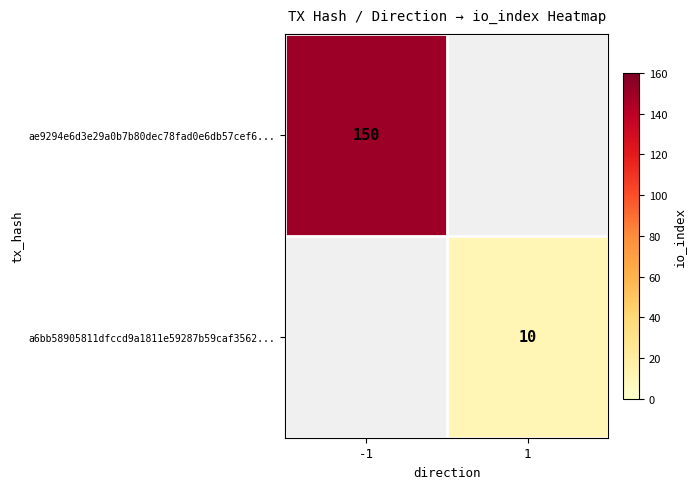

The a6bb58905811dfccd9a1811e59287b59caf3562... series shows 17 at 1. True or false?

False